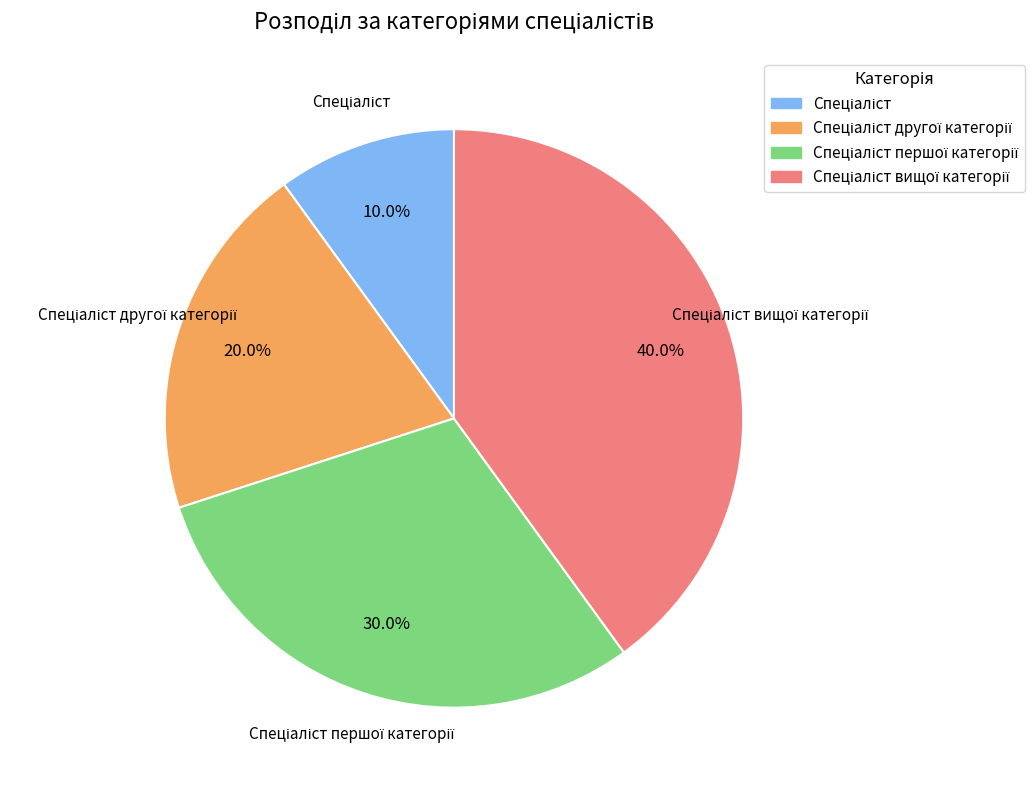

Is there any slice that represents more than half of the pie?

No